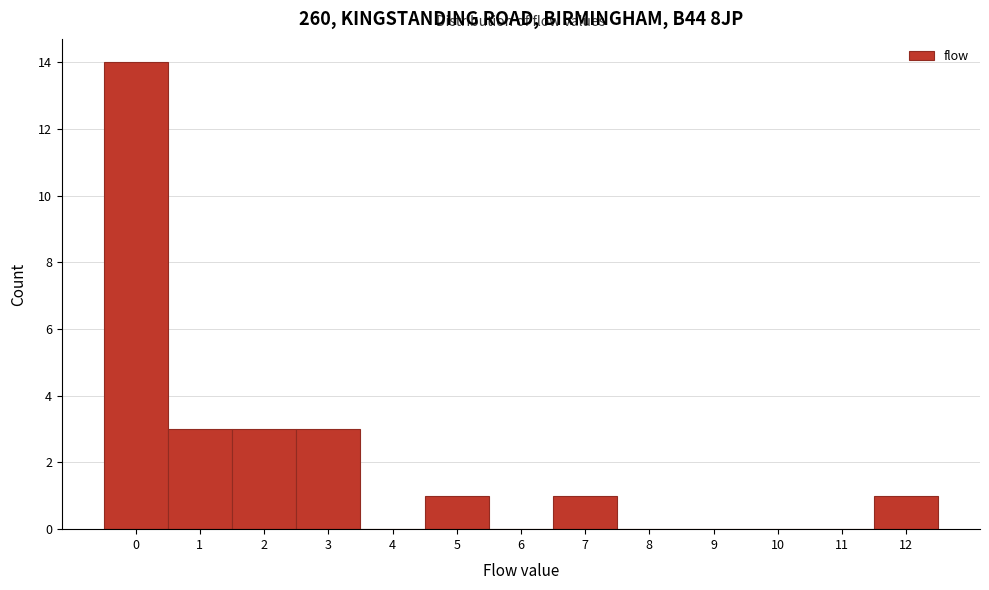

Reading left to right, transcribe this chart: for each bar, give the range it covers on the x-axis and its height. The values are not printed on the chart, so give them approximately, as read against the axis.

-0.5 to 0.5: 14
0.5 to 1.5: 3
1.5 to 2.5: 3
2.5 to 3.5: 3
3.5 to 4.5: 0
4.5 to 5.5: 1
5.5 to 6.5: 0
6.5 to 7.5: 1
7.5 to 8.5: 0
8.5 to 9.5: 0
9.5 to 10.5: 0
10.5 to 11.5: 0
11.5 to 12.5: 1